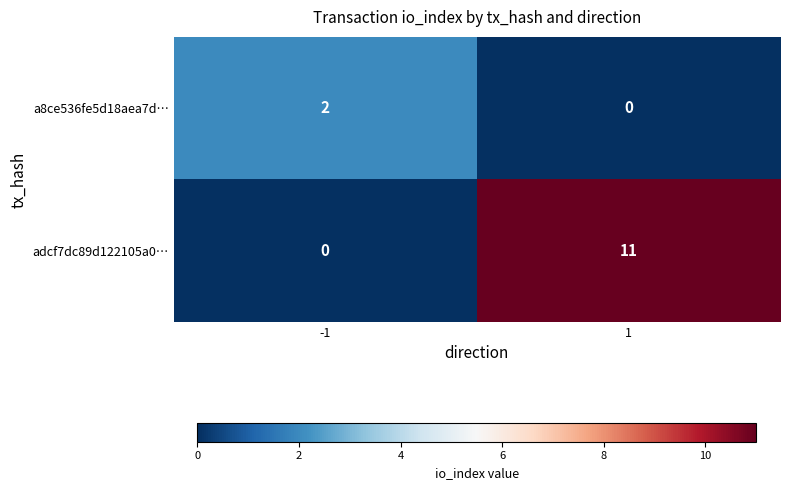

Count the number of categories in the chart.

2